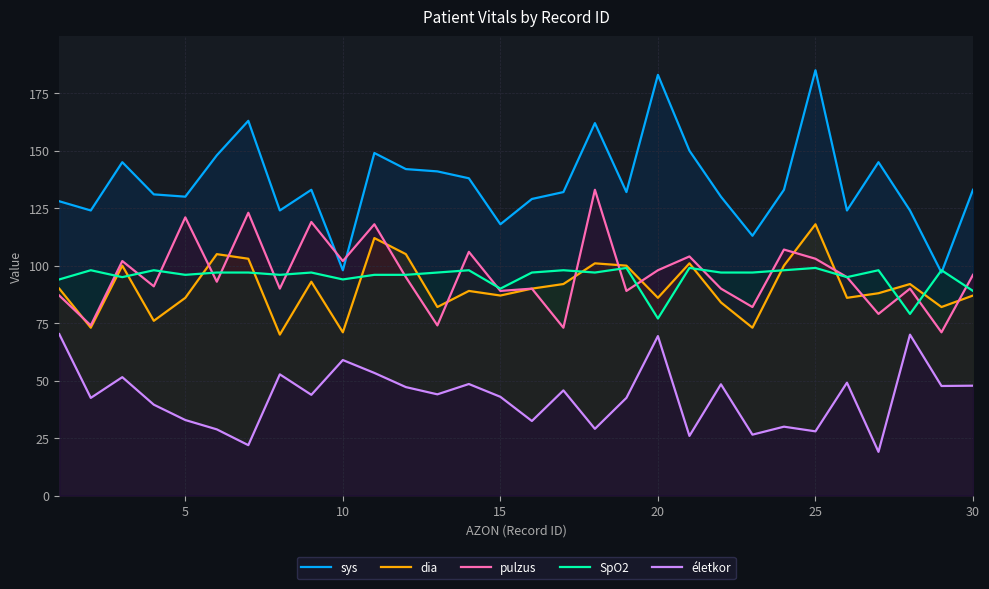

In életkor, how many points are lower than both neighbors (excluding endpoints)?

11